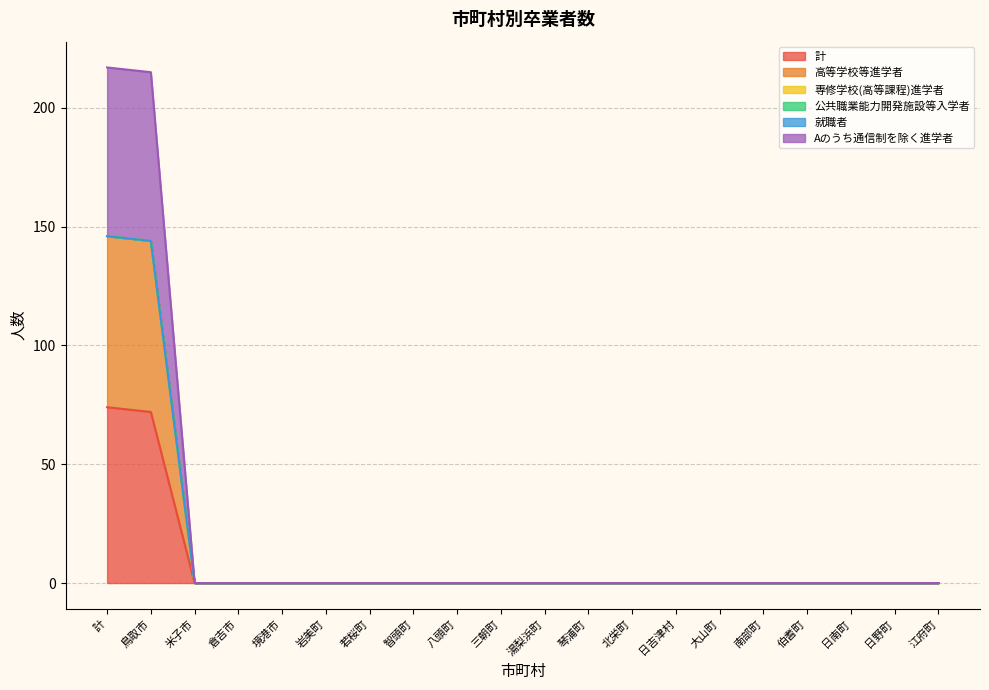

True or false: Aのうち通信制を除く進学者 and 計 cross at least once.

False